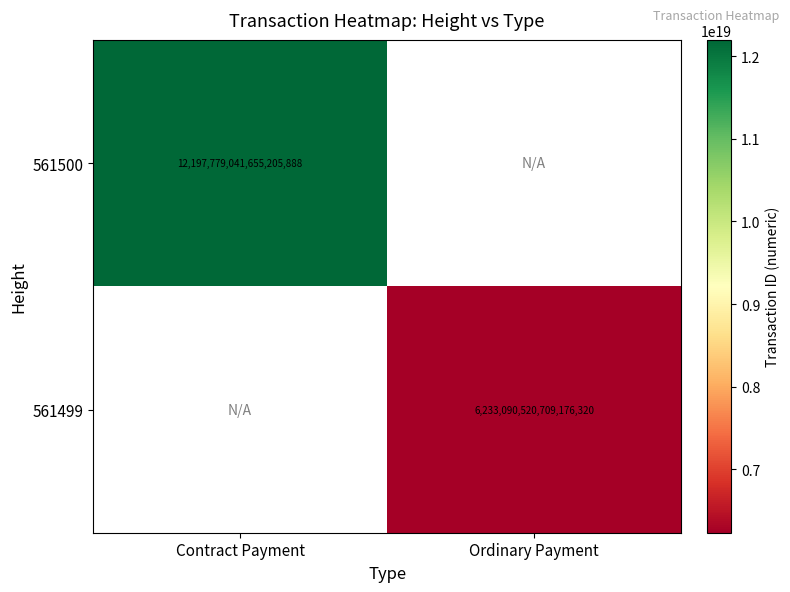

The 561500 series shows 12197779041655205888 at Contract Payment. True or false?

True